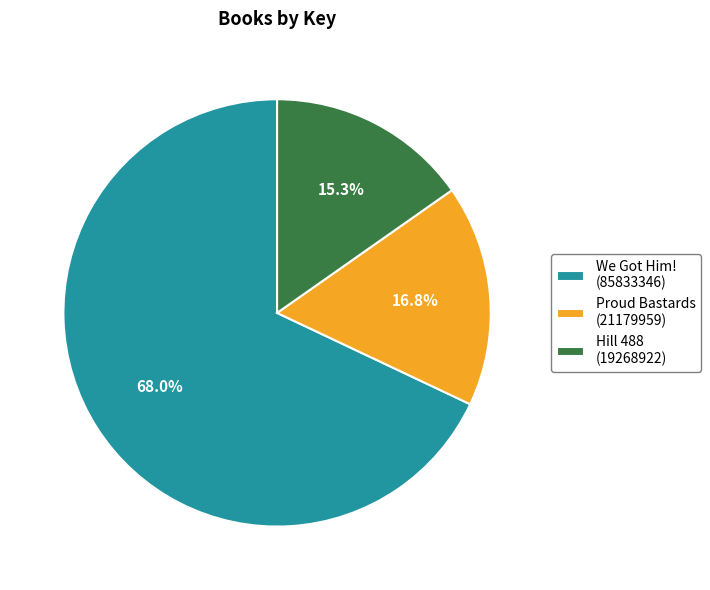

To the nearest percent, what is the difference between the largest and smallest slice percentages?

53%